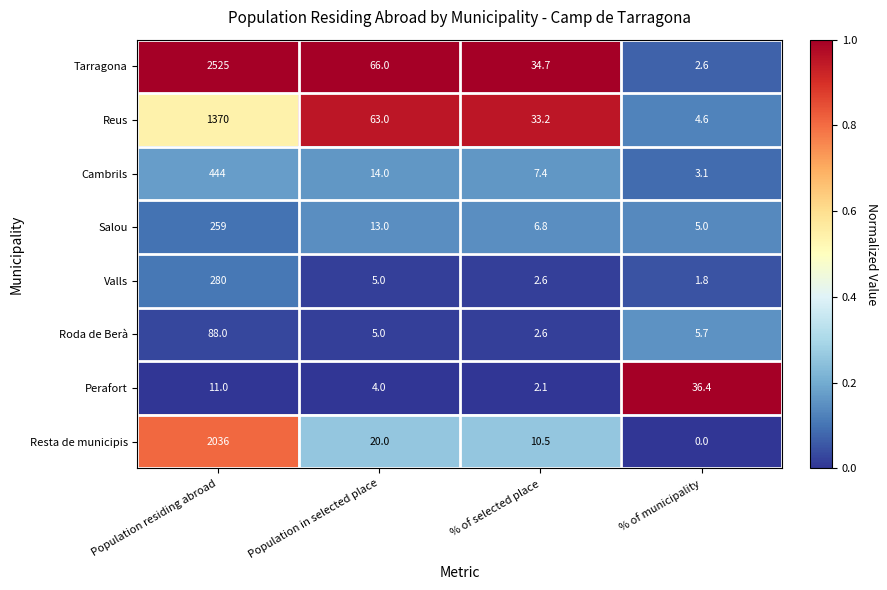

Which label corresponds to the smallest value in the chart?

% of municipality